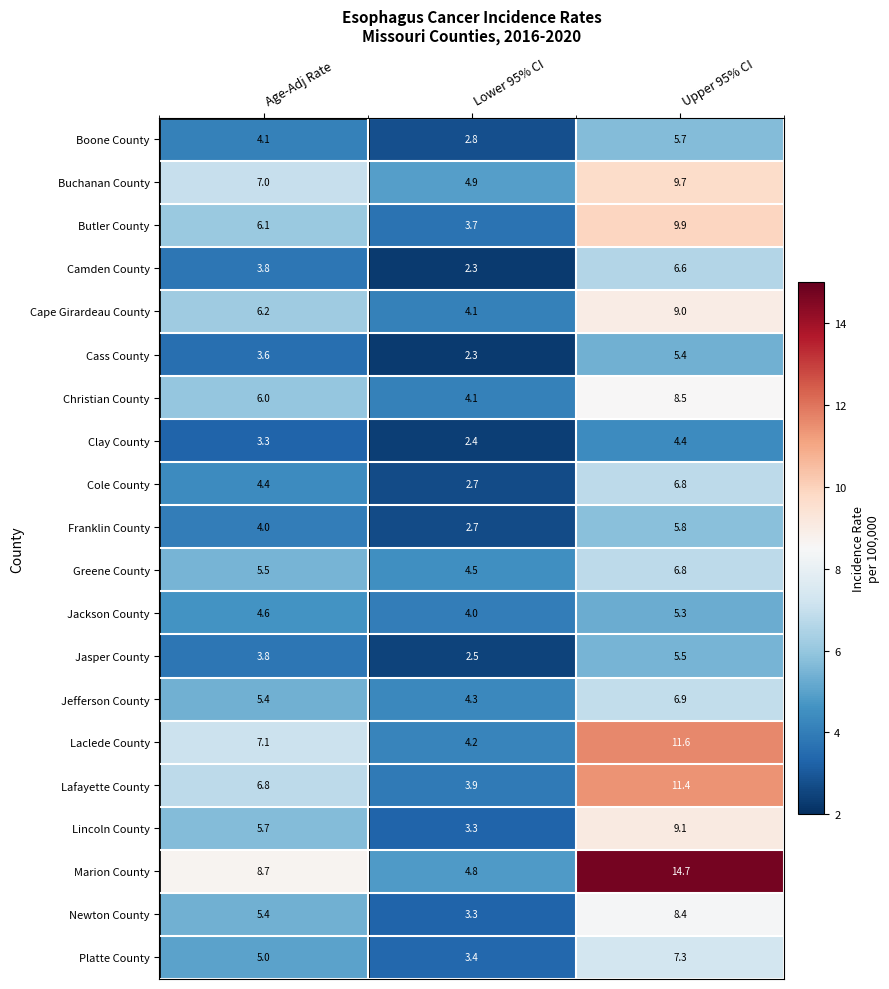

What is the highest value of the Franklin County series?

5.8